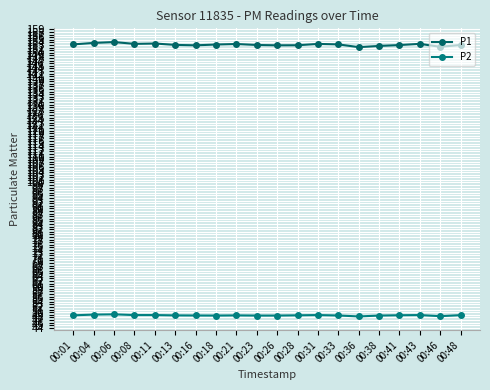

How many lines are shown in the chart?

2